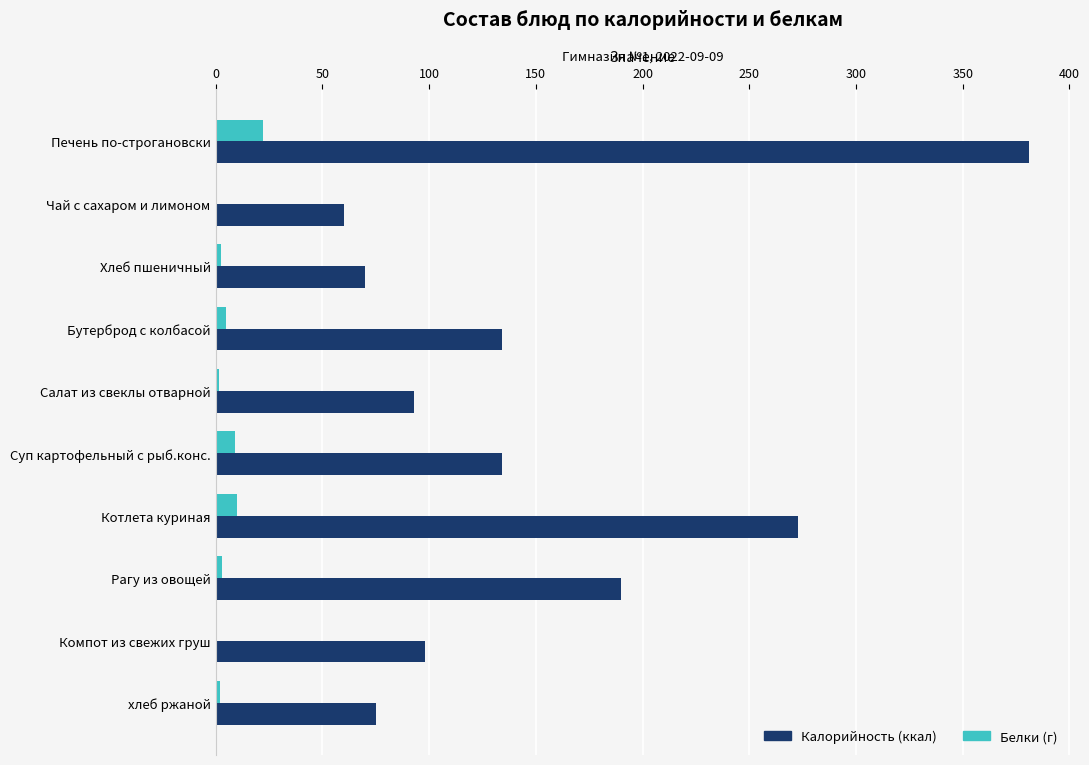

The Калорийность (ккал) series shows 34.8 at Чай с сахаром и лимоном. True or false?

False